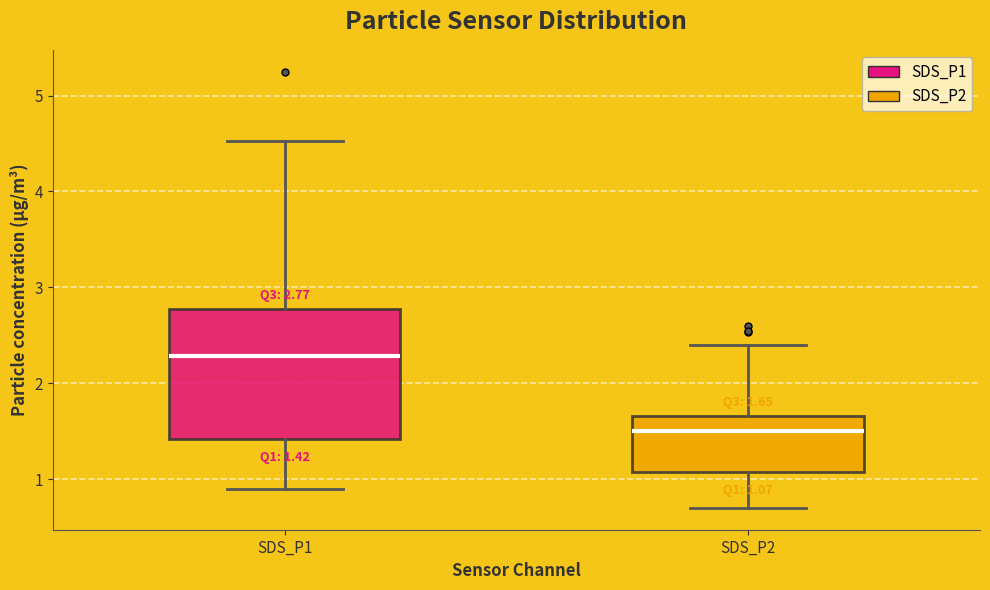

Comparing the boxes themselves (not the whiskers), which one is the tallest?

SDS_P1